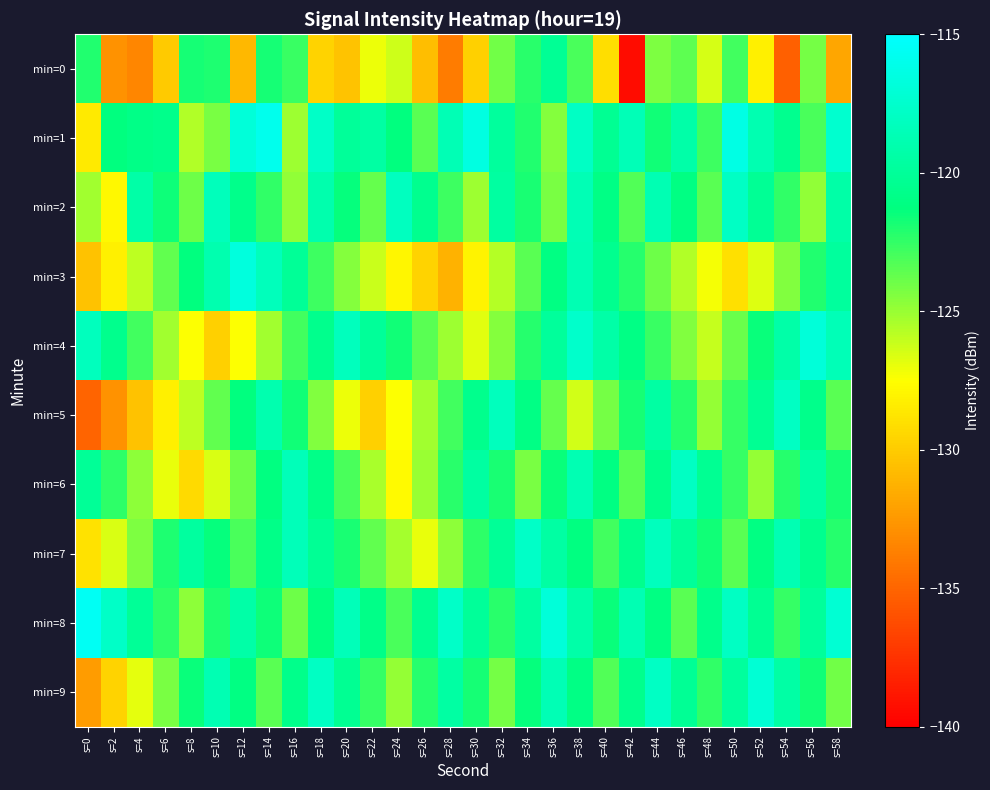

Reading left to right, transcribe all the data shown in this chart.

min=0: s=0=-122.1	s=2=-132.8	s=4=-133.4	s=6=-130.0	s=8=-121.8	s=10=-122.0	s=12=-131.0	s=14=-121.8	s=16=-122.7	s=18=-129.6	s=20=-130.4	s=22=-127.1	s=24=-126.3	s=26=-130.7	s=28=-133.9	s=30=-129.8	s=32=-124.0	s=34=-122.2	s=36=-120.2	s=38=-123.1	s=40=-129.1	s=42=-139.4	s=44=-124.3	s=46=-123.6	s=48=-126.5	s=50=-122.9	s=52=-128.2	s=54=-135.3	s=56=-124.2	s=58=-131.9
min=1: s=0=-128.6	s=2=-121.3	s=4=-120.9	s=6=-120.7	s=8=-125.6	s=10=-124.2	s=12=-116.9	s=14=-116.0	s=16=-125.2	s=18=-117.7	s=20=-120.0	s=22=-119.5	s=24=-121.3	s=26=-123.4	s=28=-118.7	s=30=-116.5	s=32=-119.8	s=34=-122.1	s=36=-124.5	s=38=-117.9	s=40=-120.3	s=42=-118.6	s=44=-121.7	s=46=-119.2	s=48=-122.8	s=50=-116.3	s=52=-118.9	s=54=-120.5	s=56=-123.1	s=58=-117.4
min=2: s=0=-125.2	s=2=-127.8	s=4=-119.3	s=6=-121.6	s=8=-123.9	s=10=-118.4	s=12=-120.7	s=14=-122.5	s=16=-124.8	s=18=-119.1	s=20=-121.4	s=22=-123.7	s=24=-118.2	s=26=-120.5	s=28=-122.8	s=30=-125.1	s=32=-119.6	s=34=-121.9	s=36=-124.2	s=38=-118.7	s=40=-121.0	s=42=-123.3	s=44=-118.8	s=46=-121.1	s=48=-123.4	s=50=-117.9	s=52=-120.2	s=54=-122.5	s=56=-124.8	s=58=-119.3
min=3: s=0=-130.5	s=2=-128.2	s=4=-125.9	s=6=-123.6	s=8=-121.3	s=10=-119.0	s=12=-116.7	s=14=-118.4	s=16=-120.1	s=18=-122.8	s=20=-124.5	s=22=-126.2	s=24=-127.9	s=26=-129.6	s=28=-131.3	s=30=-128.0	s=32=-125.7	s=34=-123.4	s=36=-121.1	s=38=-118.8	s=40=-120.5	s=42=-122.2	s=44=-123.9	s=46=-125.6	s=48=-127.3	s=50=-129.0	s=52=-126.7	s=54=-124.4	s=56=-122.1	s=58=-119.8
min=4: s=0=-118.3	s=2=-120.6	s=4=-122.9	s=6=-125.2	s=8=-127.5	s=10=-129.8	s=12=-127.5	s=14=-125.2	s=16=-122.9	s=18=-120.6	s=20=-118.3	s=22=-120.0	s=24=-121.7	s=26=-123.4	s=28=-125.1	s=30=-126.8	s=32=-124.5	s=34=-122.2	s=36=-119.9	s=38=-117.6	s=40=-119.3	s=42=-121.0	s=44=-122.7	s=46=-124.4	s=48=-126.1	s=50=-123.8	s=52=-121.5	s=54=-119.2	s=56=-116.9	s=58=-118.6
min=5: s=0=-135.1	s=2=-132.8	s=4=-130.5	s=6=-128.2	s=8=-125.9	s=10=-123.6	s=12=-121.3	s=14=-119.0	s=16=-121.7	s=18=-124.4	s=20=-127.1	s=22=-129.8	s=24=-127.5	s=26=-125.2	s=28=-122.9	s=30=-120.6	s=32=-118.3	s=34=-121.0	s=36=-123.7	s=38=-126.4	s=40=-124.1	s=42=-121.8	s=44=-119.5	s=46=-122.2	s=48=-124.9	s=50=-122.6	s=52=-120.3	s=54=-118.0	s=56=-120.7	s=58=-123.4
min=6: s=0=-120.1	s=2=-122.4	s=4=-124.7	s=6=-127.0	s=8=-129.3	s=10=-126.6	s=12=-123.9	s=14=-121.2	s=16=-118.5	s=18=-120.8	s=20=-123.1	s=22=-125.4	s=24=-127.7	s=26=-125.0	s=28=-122.3	s=30=-119.6	s=32=-121.9	s=34=-124.2	s=36=-121.5	s=38=-118.8	s=40=-121.1	s=42=-123.4	s=44=-120.7	s=46=-118.0	s=48=-120.3	s=50=-122.6	s=52=-124.9	s=54=-122.2	s=56=-119.5	s=58=-121.8
min=7: s=0=-128.9	s=2=-126.6	s=4=-124.3	s=6=-122.0	s=8=-119.7	s=10=-121.4	s=12=-123.1	s=14=-120.8	s=16=-118.5	s=18=-120.2	s=20=-121.9	s=22=-123.6	s=24=-125.3	s=26=-127.0	s=28=-124.7	s=30=-122.4	s=32=-120.1	s=34=-117.8	s=36=-119.5	s=38=-121.2	s=40=-122.9	s=42=-120.6	s=44=-118.3	s=46=-120.0	s=48=-121.7	s=50=-123.4	s=52=-121.1	s=54=-118.8	s=56=-120.5	s=58=-122.2
min=8: s=0=-115.5	s=2=-117.8	s=4=-120.1	s=6=-122.4	s=8=-124.7	s=10=-122.0	s=12=-119.3	s=14=-121.6	s=16=-123.9	s=18=-121.2	s=20=-118.5	s=22=-120.8	s=24=-123.1	s=26=-120.4	s=28=-117.7	s=30=-120.0	s=32=-122.3	s=34=-119.6	s=36=-116.9	s=38=-119.2	s=40=-121.5	s=42=-118.8	s=44=-121.1	s=46=-123.4	s=48=-120.7	s=50=-118.0	s=52=-120.3	s=54=-122.6	s=56=-119.9	s=58=-117.2
min=9: s=0=-132.3	s=2=-129.6	s=4=-126.9	s=6=-124.2	s=8=-121.5	s=10=-118.8	s=12=-121.1	s=14=-123.4	s=16=-120.7	s=18=-118.0	s=20=-120.3	s=22=-122.6	s=24=-124.9	s=26=-122.2	s=28=-119.5	s=30=-121.8	s=32=-124.1	s=34=-121.4	s=36=-118.7	s=38=-121.0	s=40=-123.3	s=42=-120.6	s=44=-117.9	s=46=-120.2	s=48=-122.5	s=50=-119.8	s=52=-117.1	s=54=-119.4	s=56=-121.7	s=58=-124.0